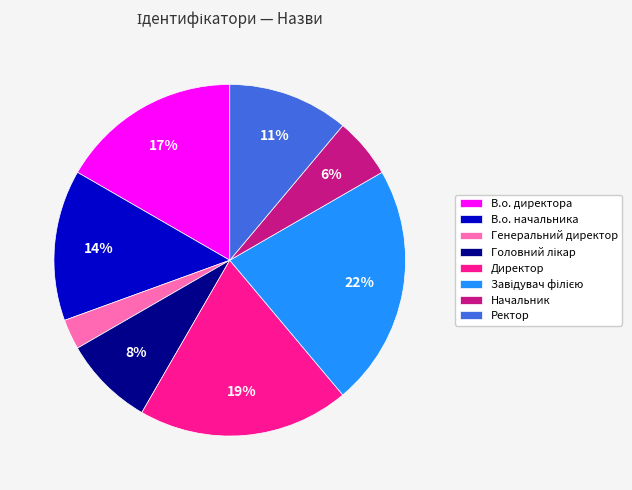

Is there a majority slice in this chart?

No